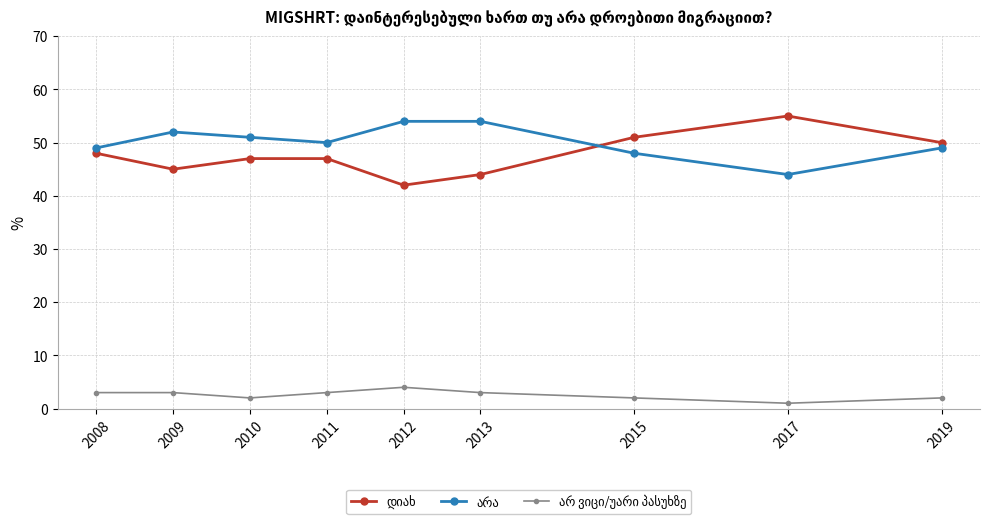

What is the difference between the highest and lowest values at 2012?

50